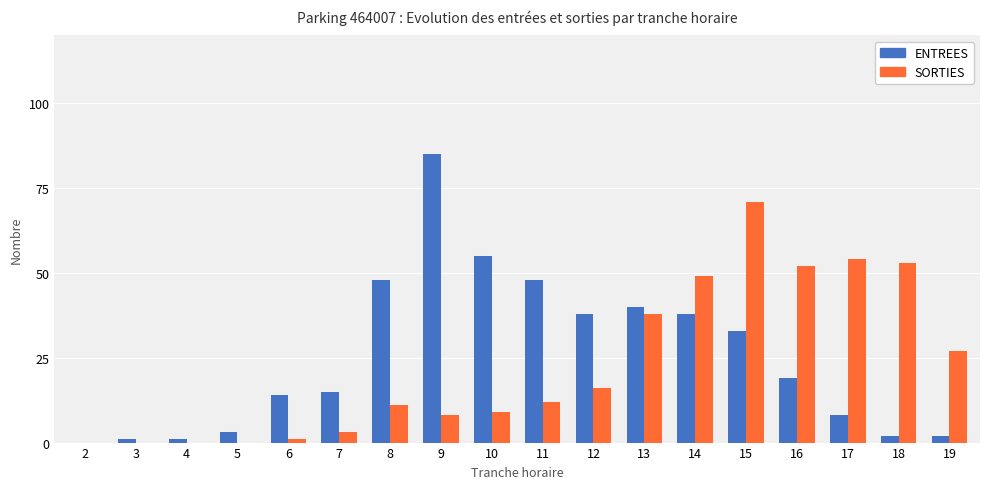

What is the difference between the SORTIES values at 12 and 15?

55